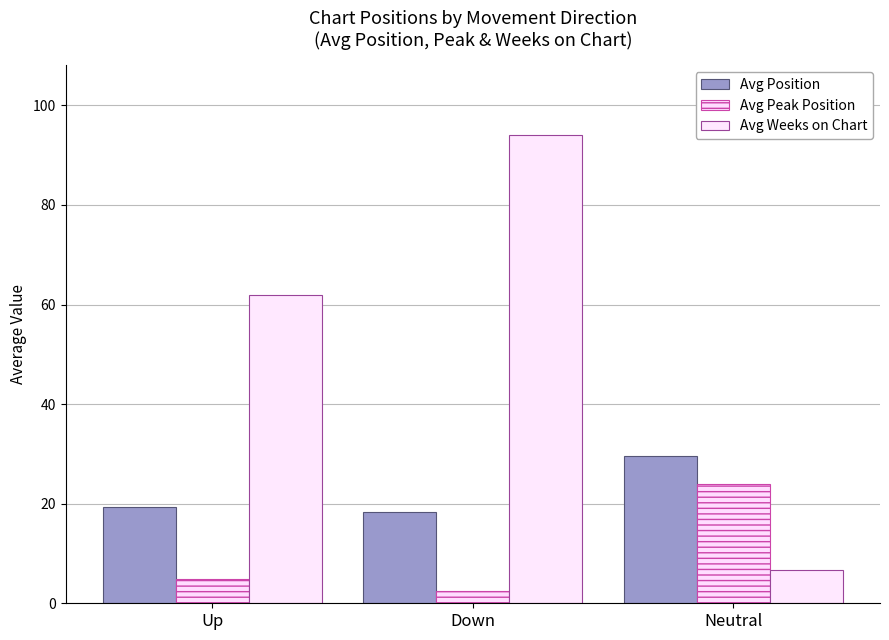

What is the smallest value displayed?

2.6